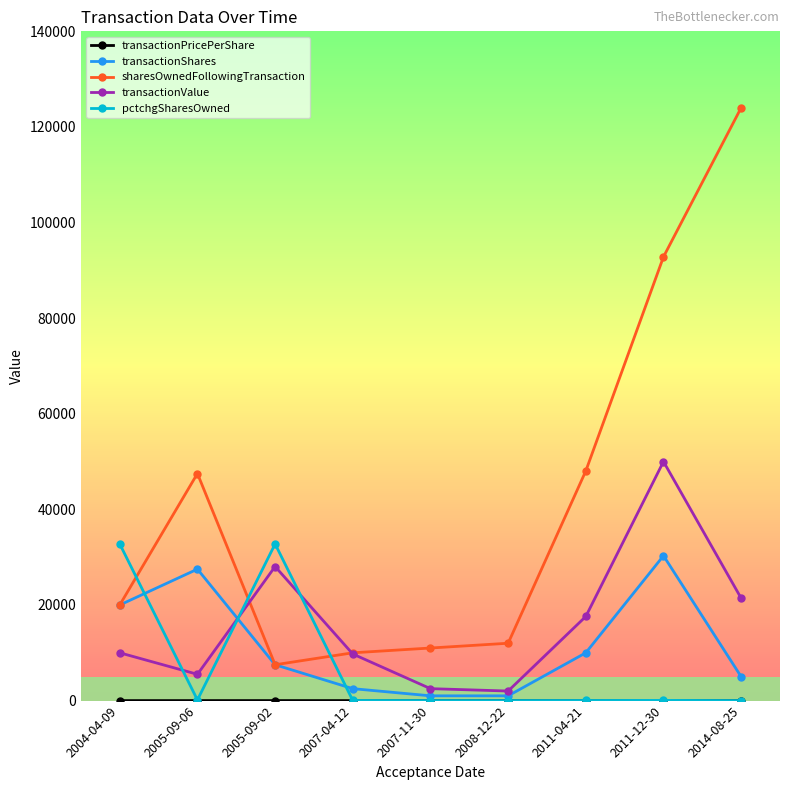

What is the value of the transactionShares point at the 4th from the left?

2500.0